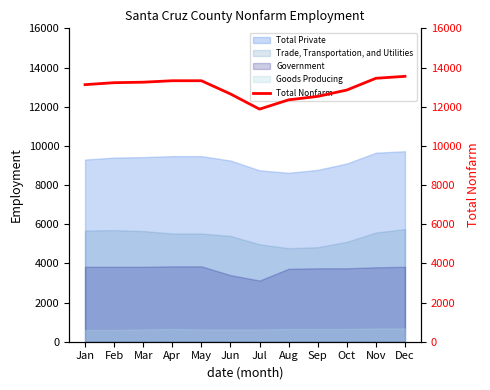

Reading right to left, transcribe all the data shown in this chart.

13550	13450	12850	12525	12350	11875	12650	13325	13325	13250	13225	13125